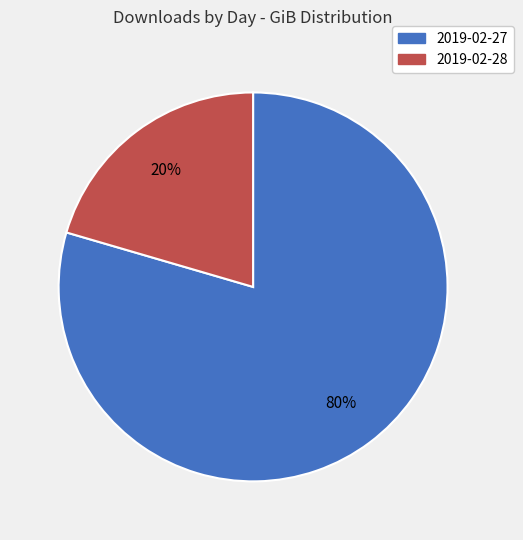

Is it true that 2019-02-28 is 30% of the pie?

False